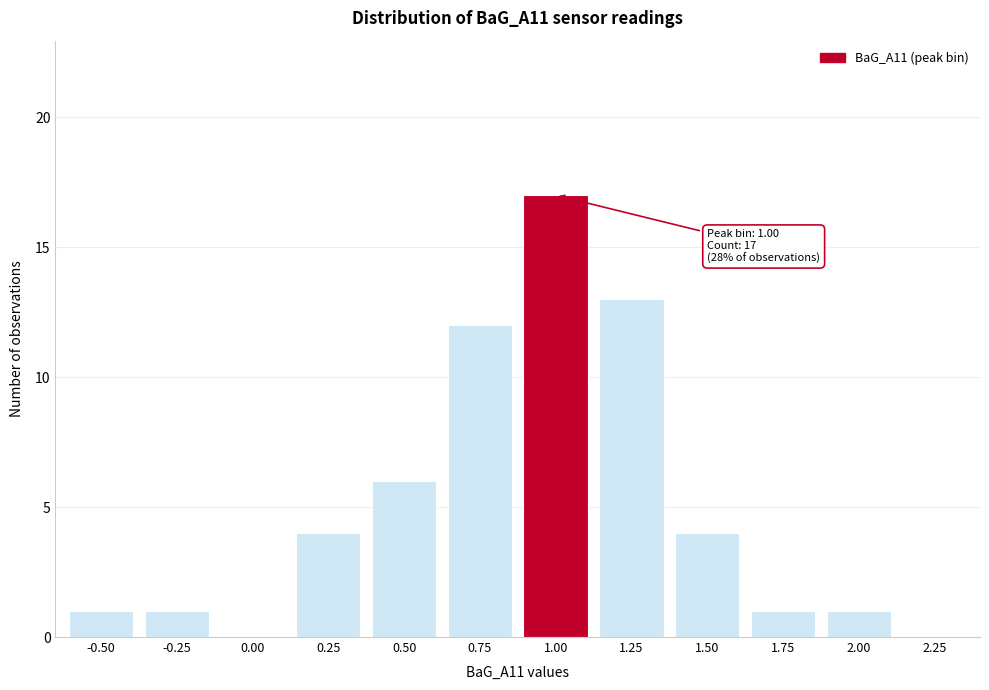

Reading left to right, extract all data points from this chart.

-0.50=1	-0.25=1	0.00=0	0.25=4	0.50=6	0.75=12	1.00=17	1.25=13	1.50=4	1.75=1	2.00=1	2.25=0